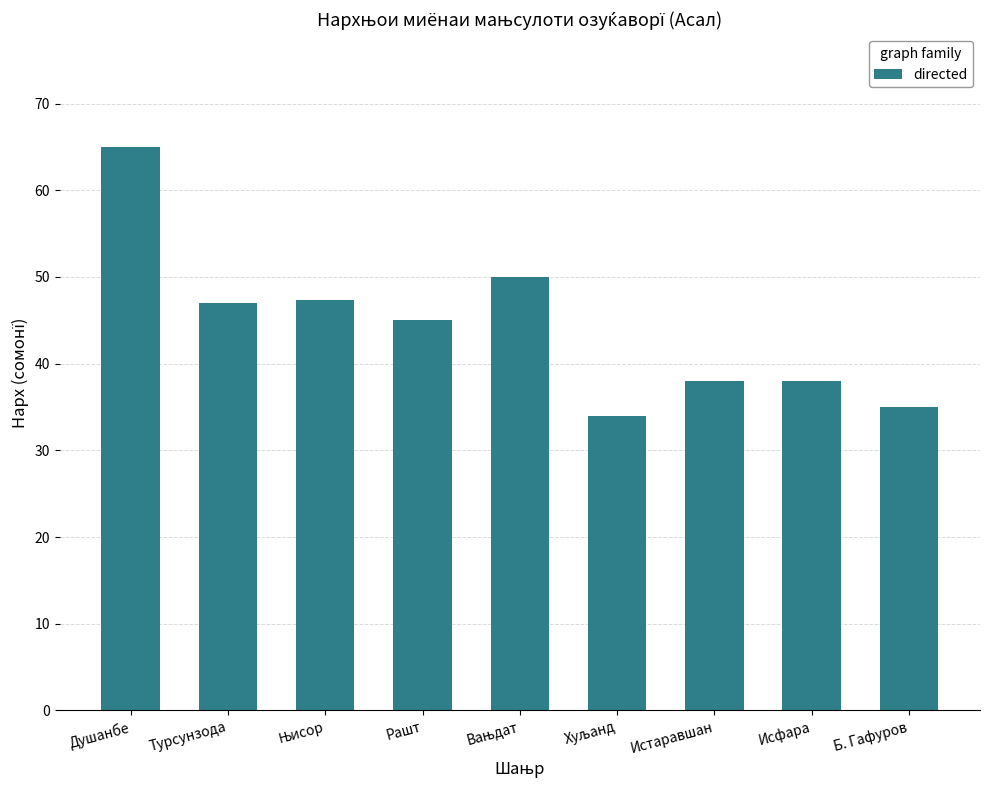

What is the value of the 2nd bar from the left?

47.0